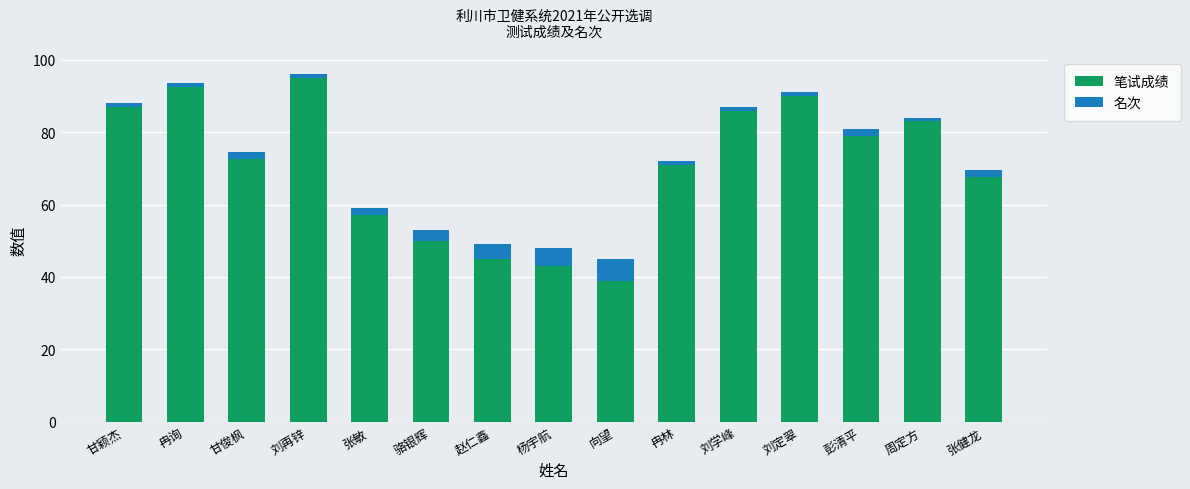

What is the average value of the 笔试成绩 series?

70.5